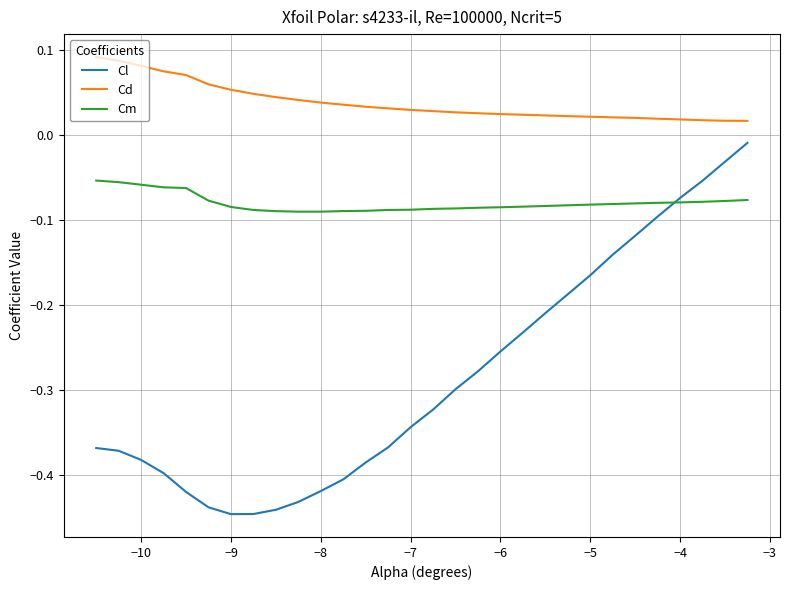

True or false: Cm and Cd intersect in this chart.

False